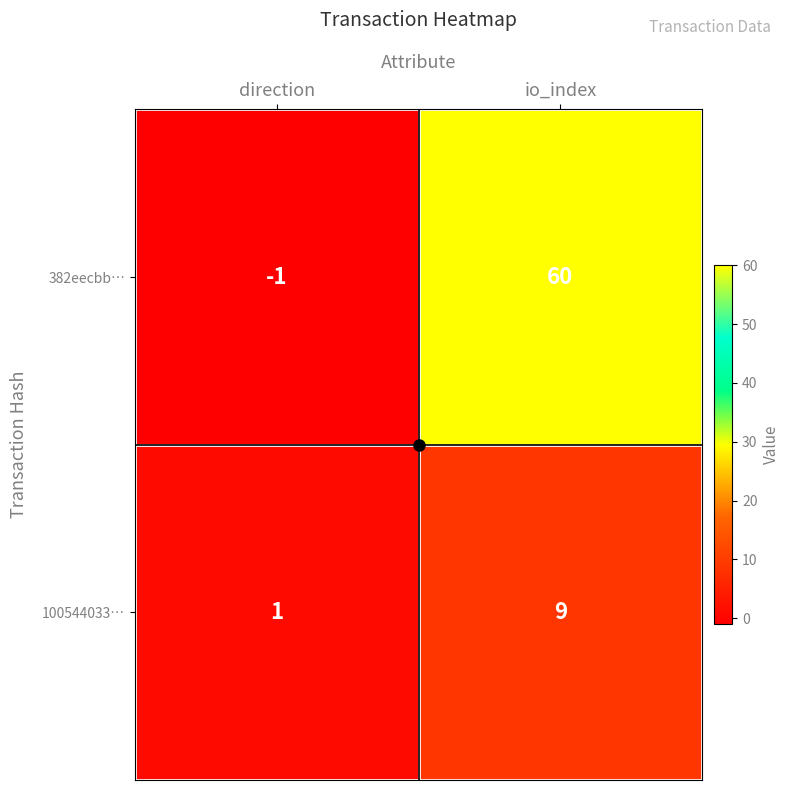

Where is 382eecbb… nearest to the value 29?

direction